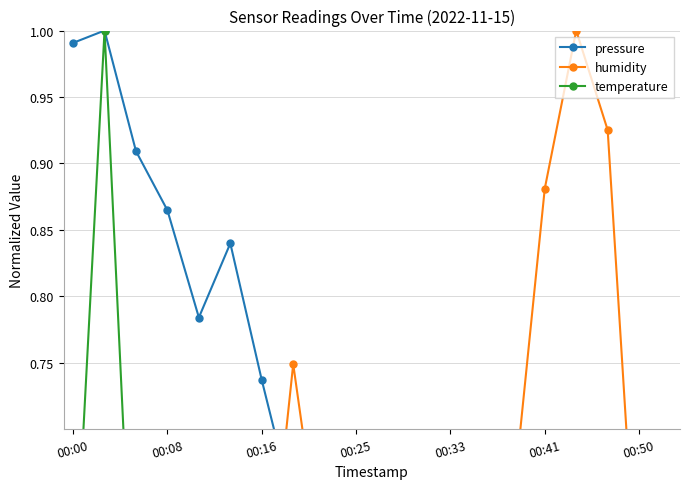

What is the sum of the pressure values at 00:33 and 00:00?

1.8